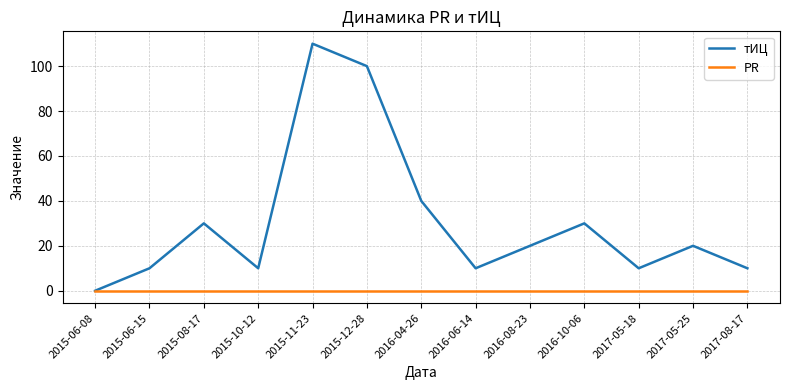

List the series in order of their overall mean, highest first.

тИЦ, PR